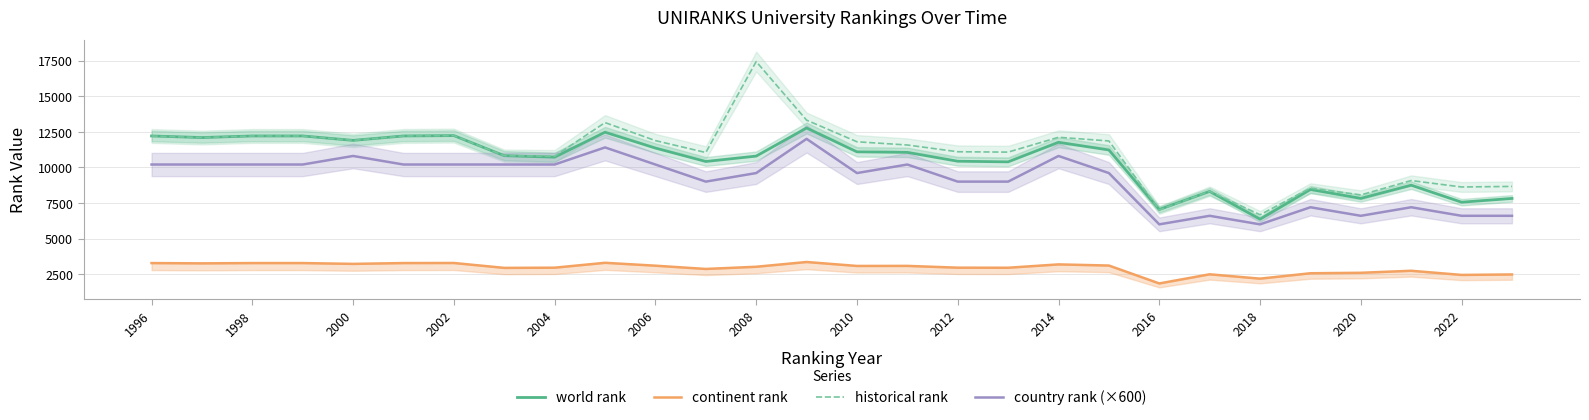

What is the difference between the maximum and second lowest values in the world rank series?

5720.0